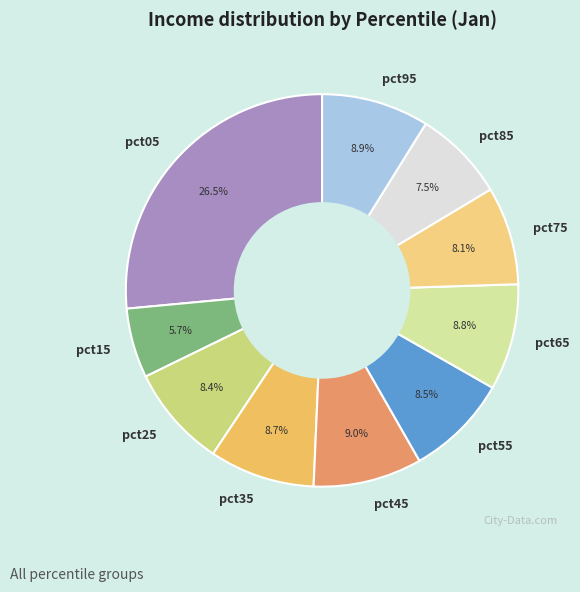

How many slices are in this pie chart?

10